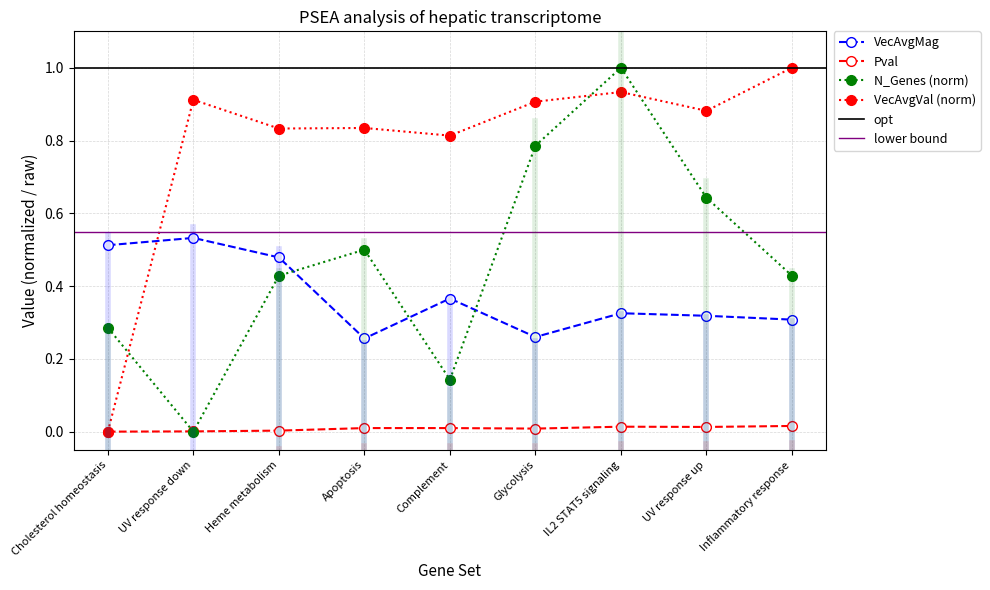

How many lines are shown in the chart?

4